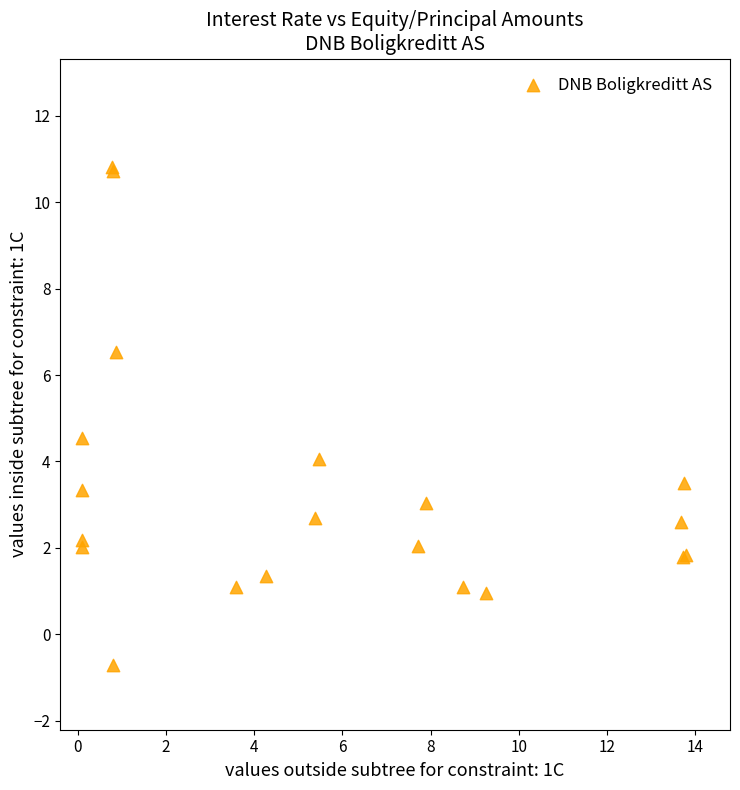

What Y value in the scatter plot is closest to 5?

4.5